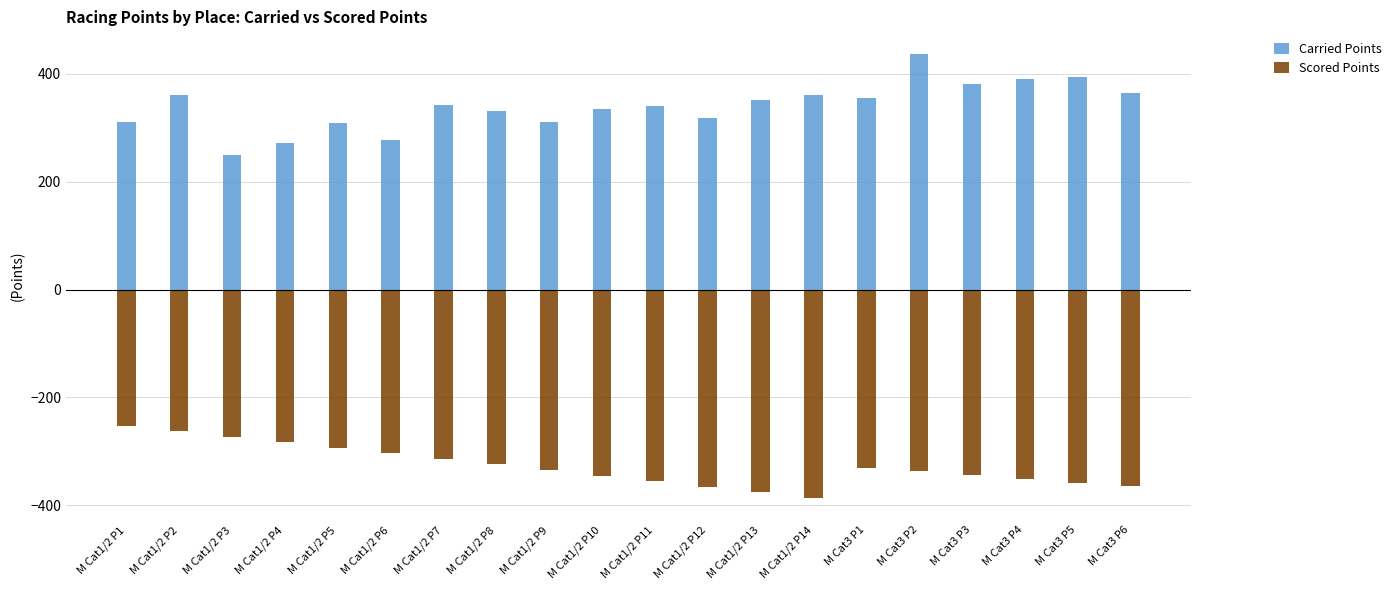

Which series changed the most between M Cat1/2 P7 and M Cat1/2 P14?

Scored Points